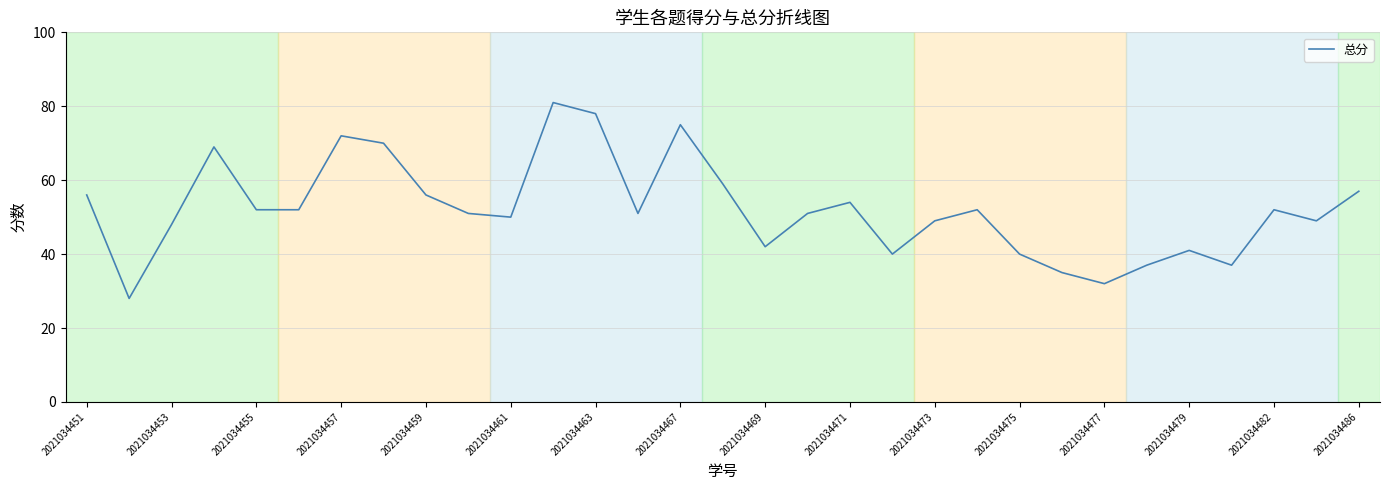

What is the difference between the maximum and minimum values?

53